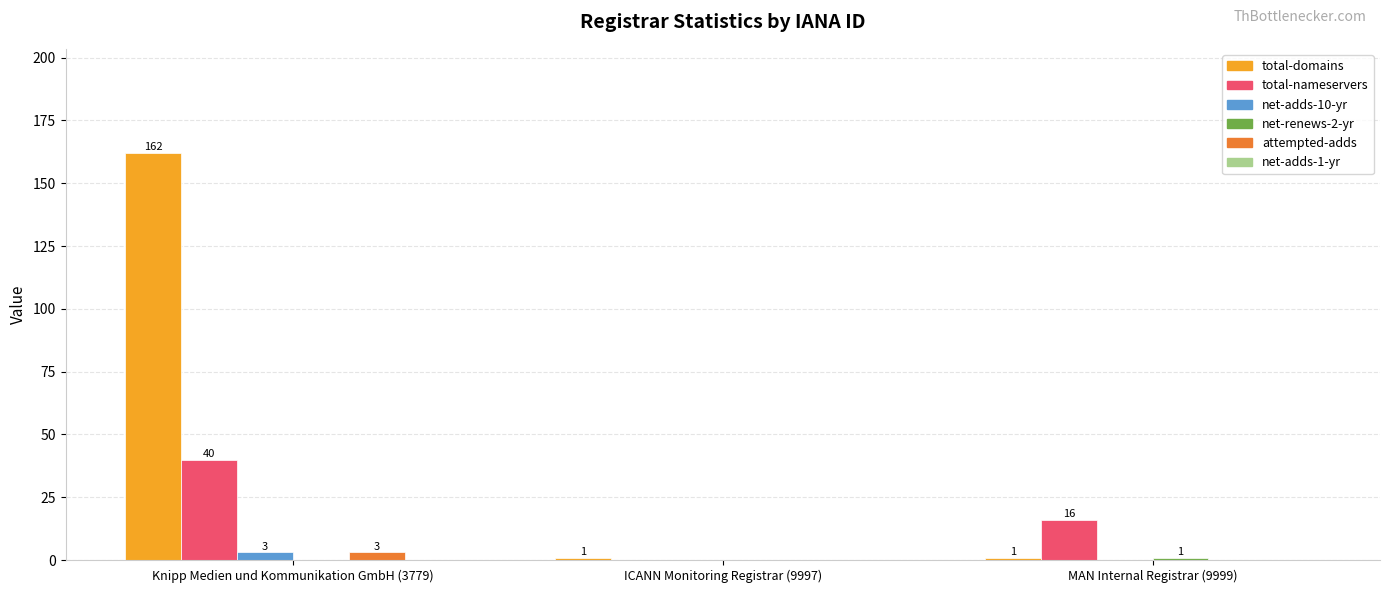

What is the difference between the total-domains values at MAN Internal Registrar (9999) and Knipp Medien und Kommunikation GmbH (3779)?

161